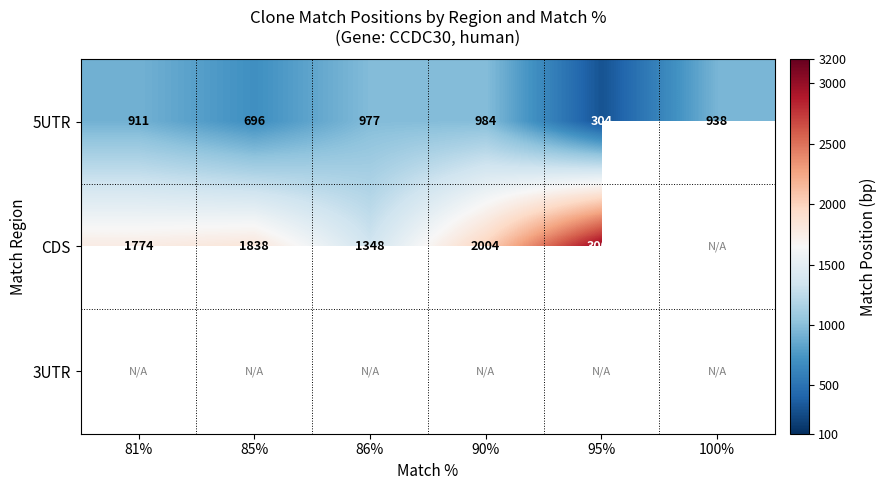

Where does the 5UTR series first go above 938?

86%